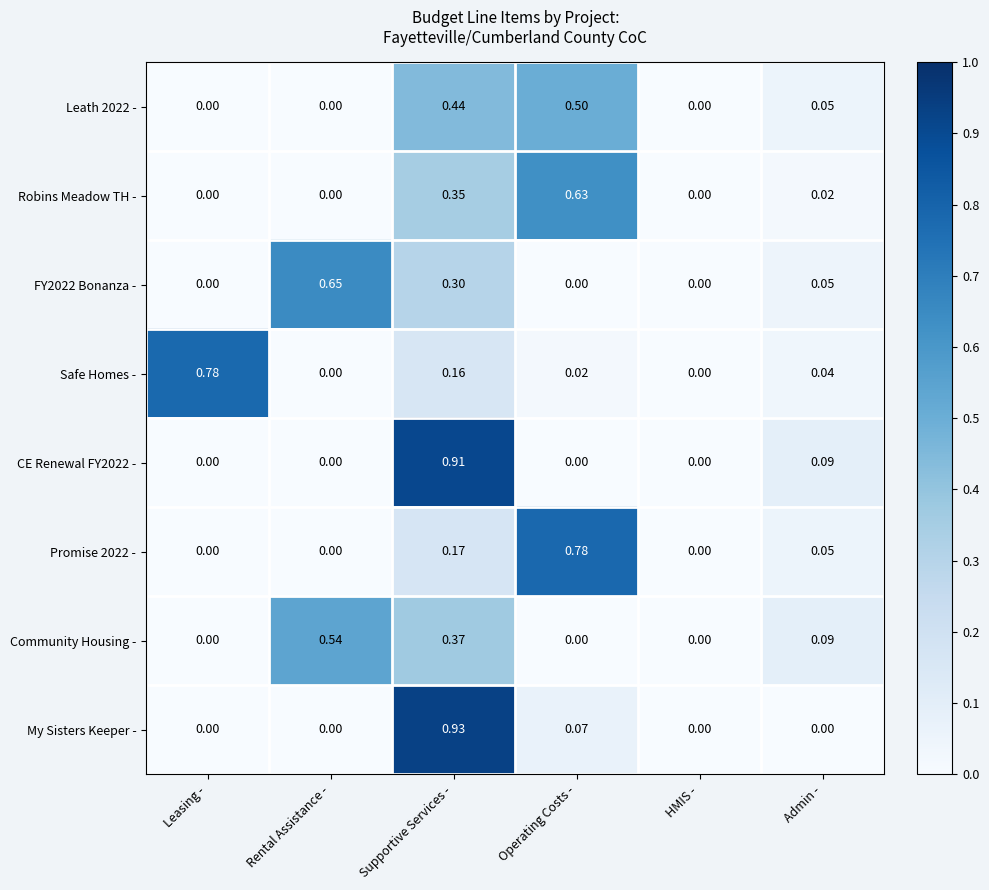

Which category has the highest value in the Promise 2022 - series?

Operating Costs -